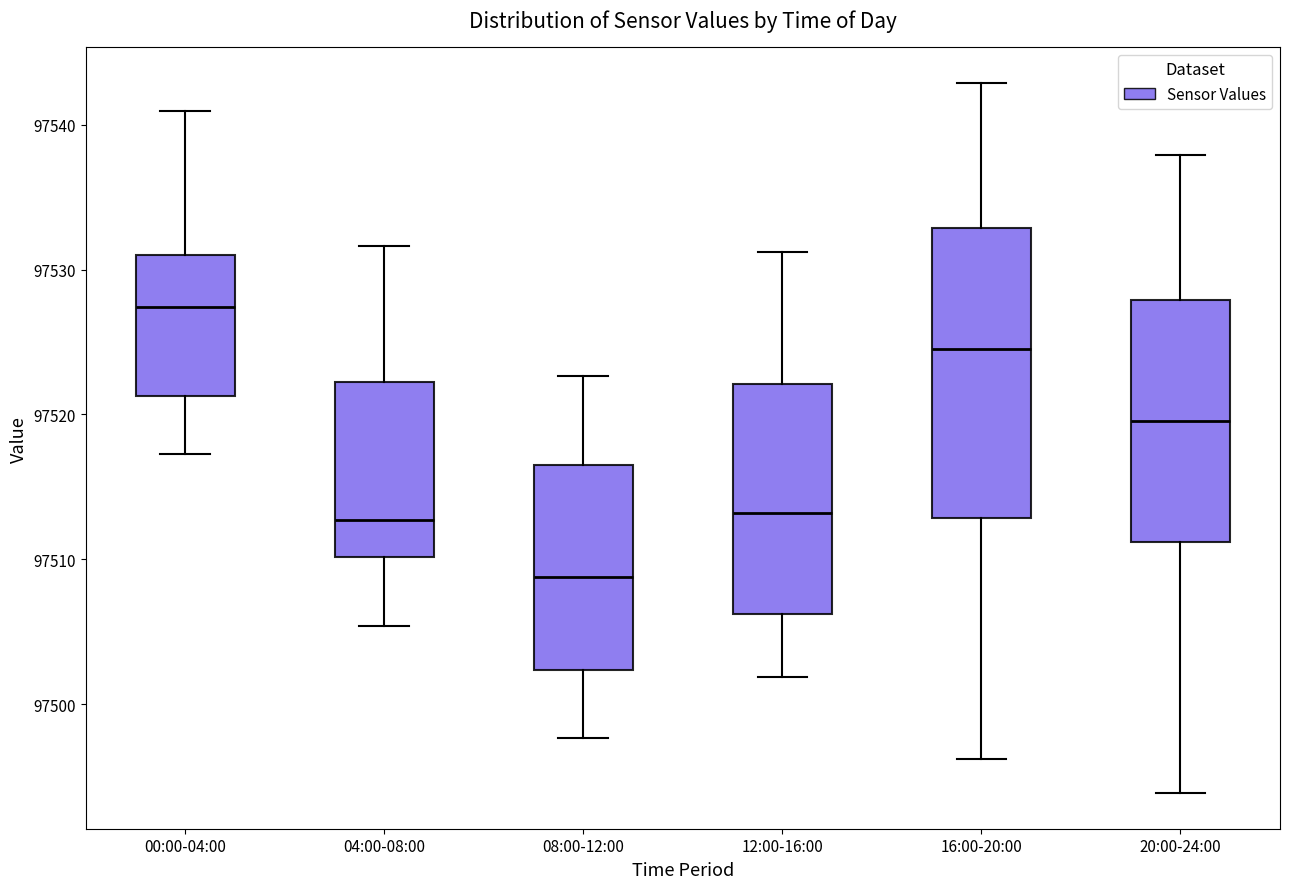

Comparing the boxes themselves (not the whiskers), which one is the tallest?

16:00-20:00